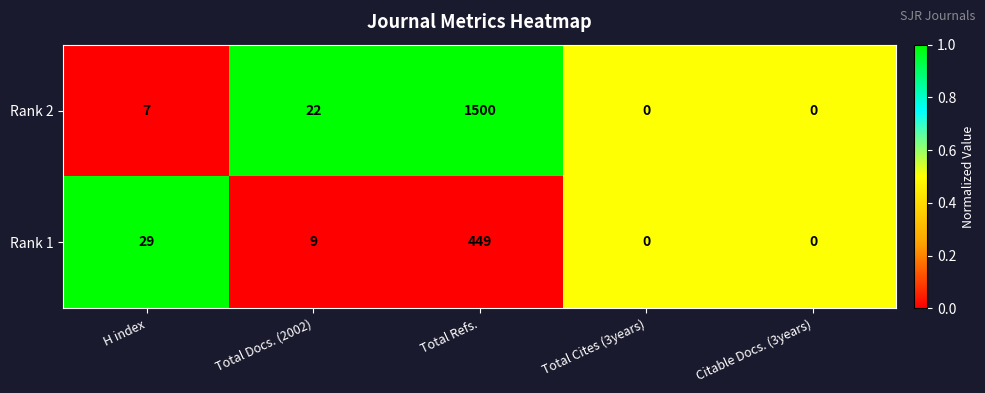

Reading left to right, list all the values displayed in this chart.

Rank 2: 7	22	1500	0	0
Rank 1: 29	9	449	0	0